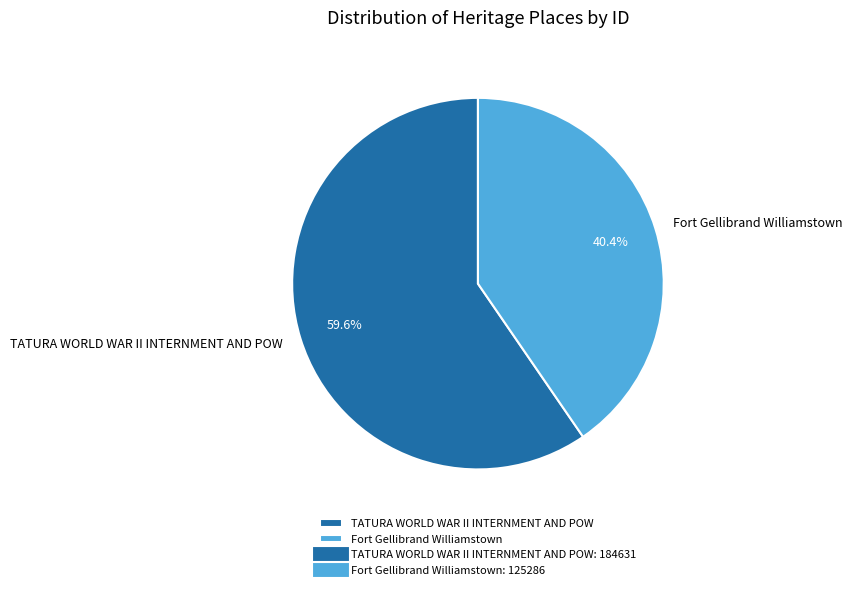

Which category accounts for the majority?

TATURA WORLD WAR II INTERNMENT AND POW